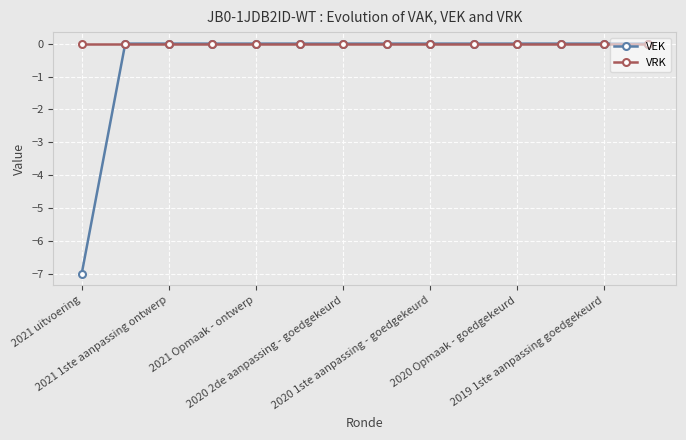

List the series in order of their overall mean, lowest first.

VEK, VRK